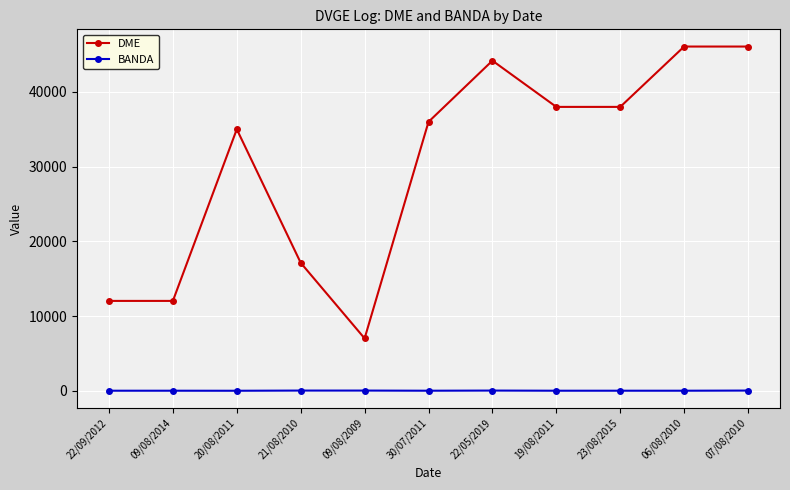

True or false: DME and BANDA cross at least once.

False